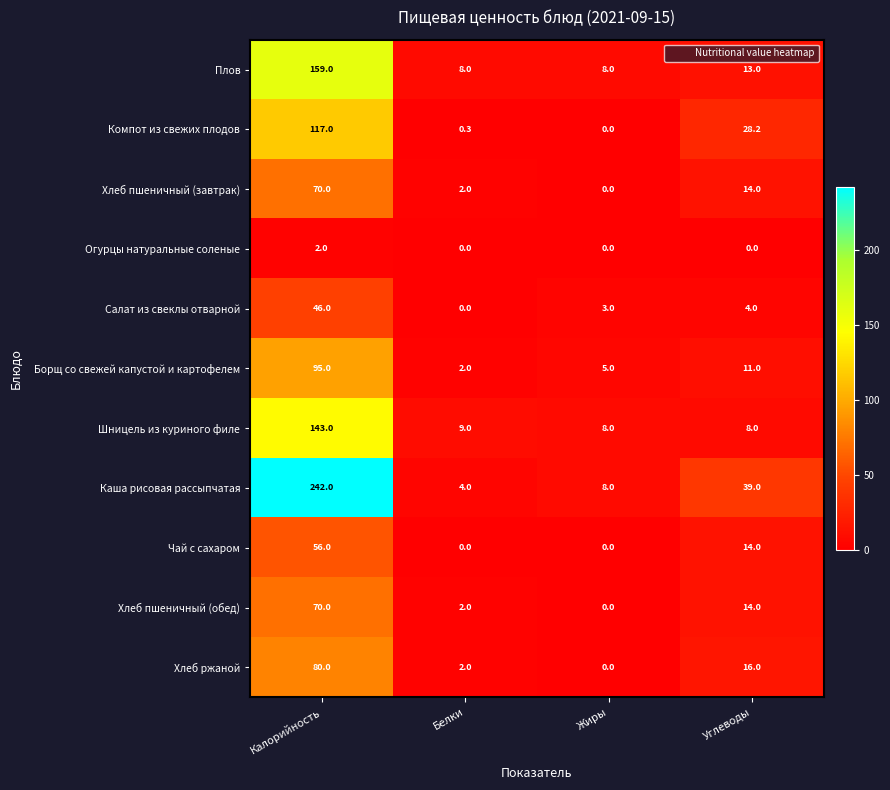

What is the highest value of the Хлеб пшеничный (завтрак) series?

70.0